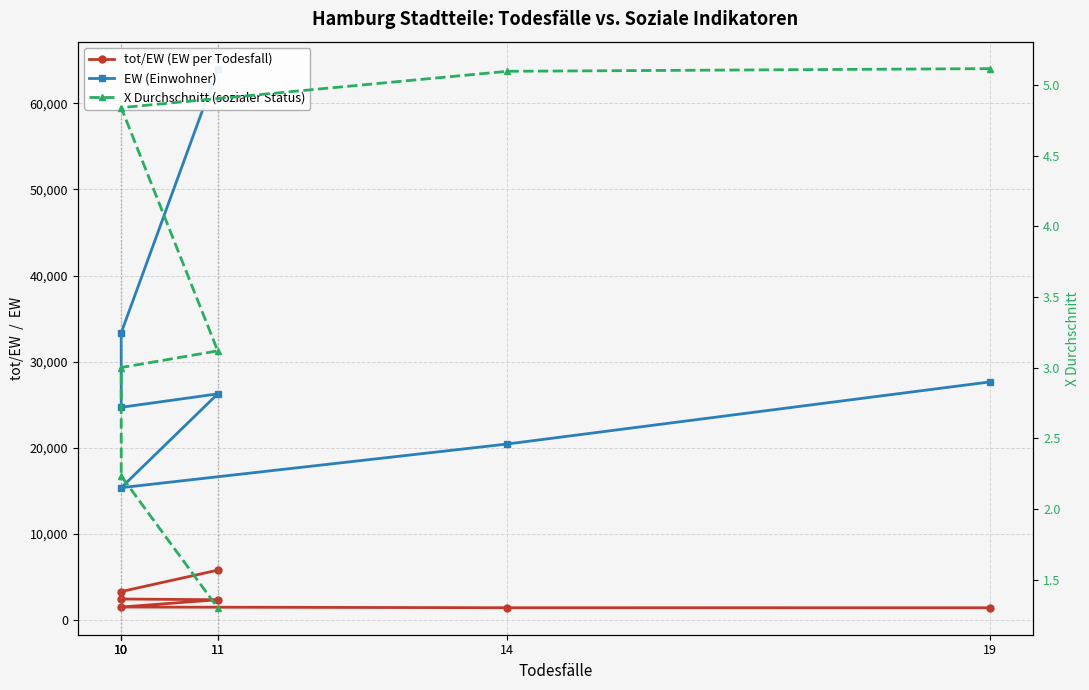

Reading left to right, what are all the values shown in this chart?

tot/EW (EW per Todesfall): 19=1456.1	14=1461.4	10=1539.1	11=2388.8	10=2471.0	10=3336.4	11=5819.0
EW (Einwohner): 19=27665.0	14=20460.0	10=15391.0	11=26277.0	10=24718.0	10=33364.0	11=64018.0
X Durchschnitt (sozialer Status): 19=5.1	14=5.1	10=4.8	11=3.1	10=3.0	10=2.2	11=1.3